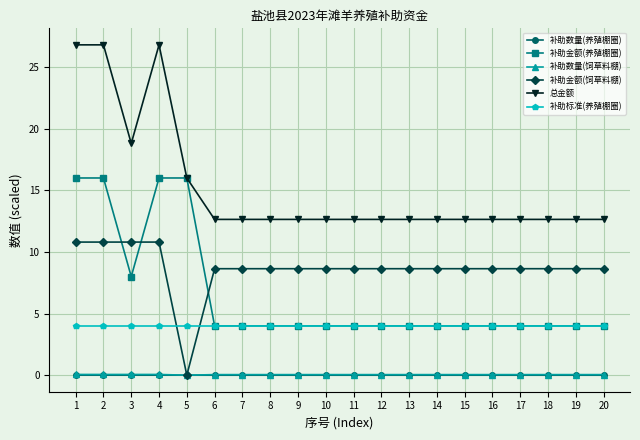

At which label is 总金额 closest to 19?

3